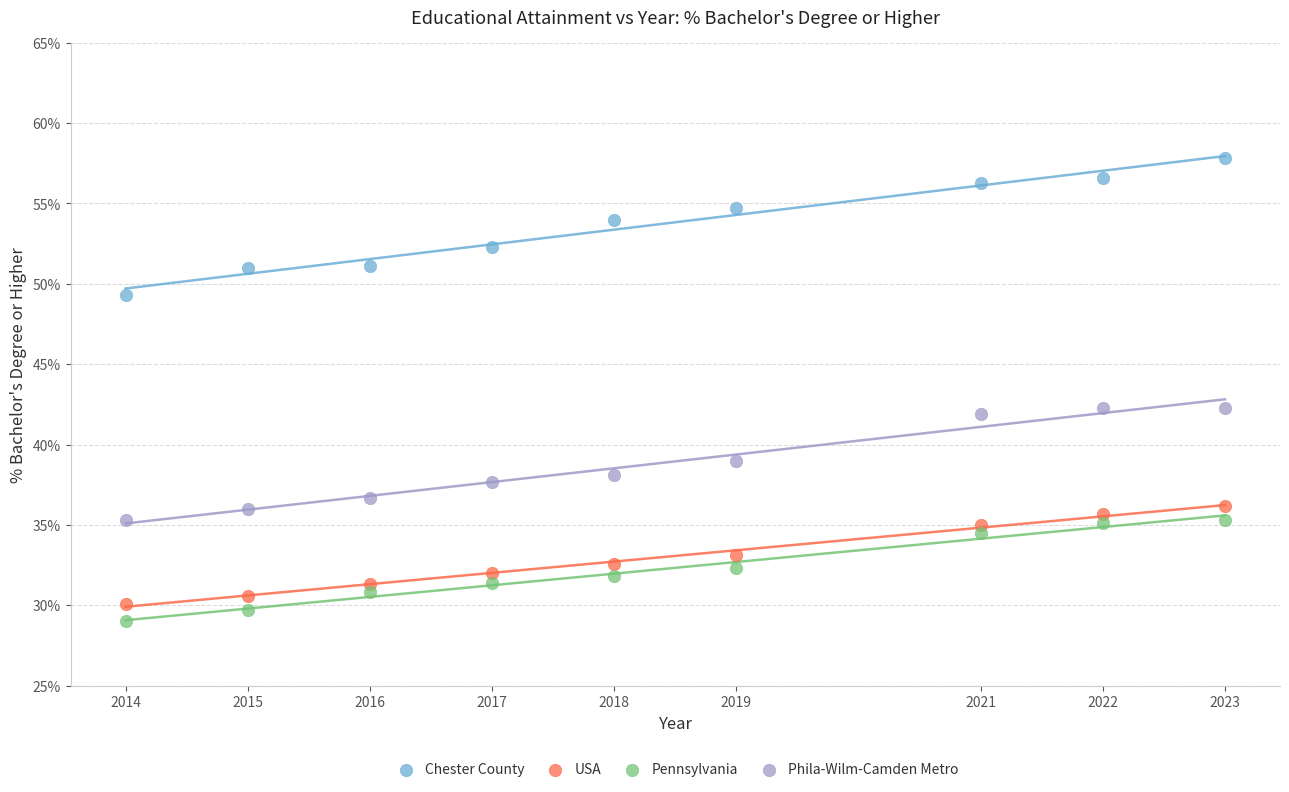

What are all the series names shown in the legend?

Chester County, USA, Pennsylvania, Phila-Wilm-Camden Metro